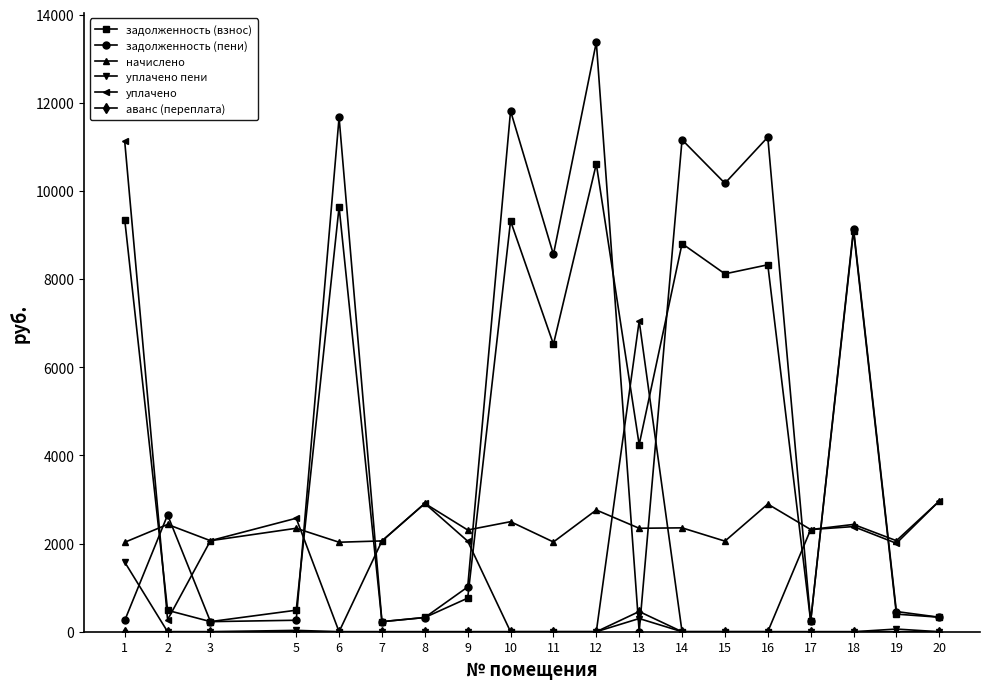

Rank the series by their maximum value, from highest to lowest.

задолженность (пени), уплачено, задолженность (взнос), начислено, уплачено пени, аванс (переплата)